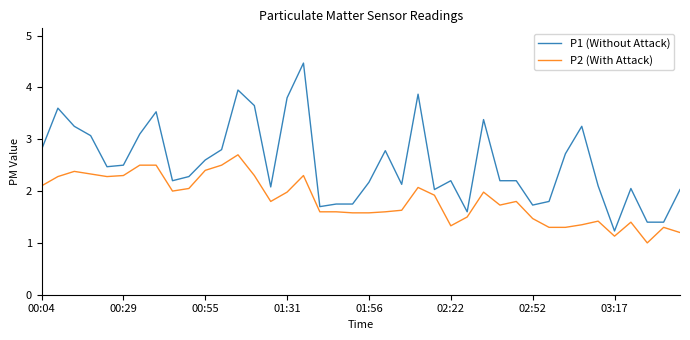

At how many categories does at least one series exceed 2?

31